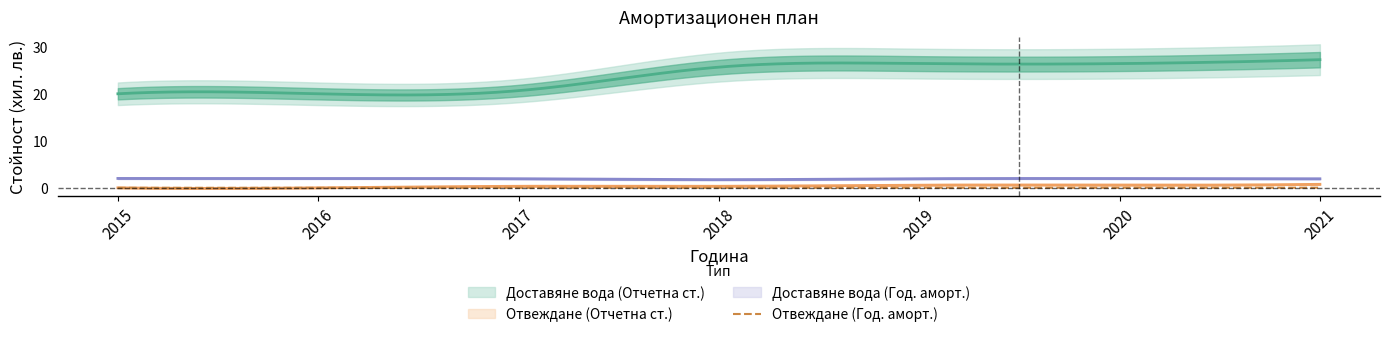

In Отвеждане (Год. аморт.), how many points are higher than both neighbors (excluding endpoints)?

1